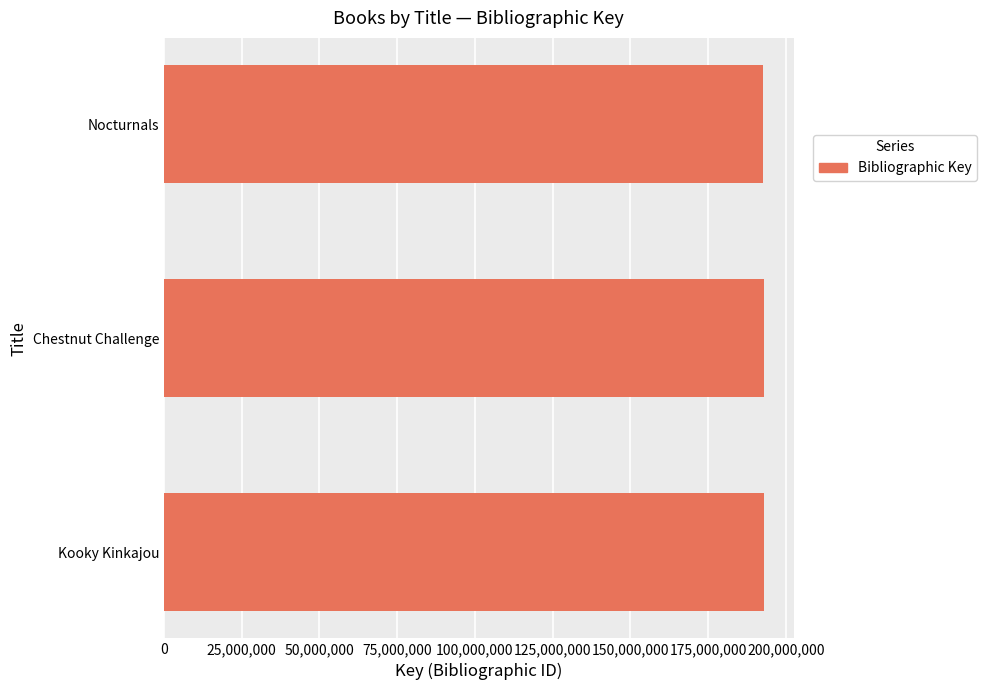

Is it true that the value at Kooky Kinkajou is 257086118?

False